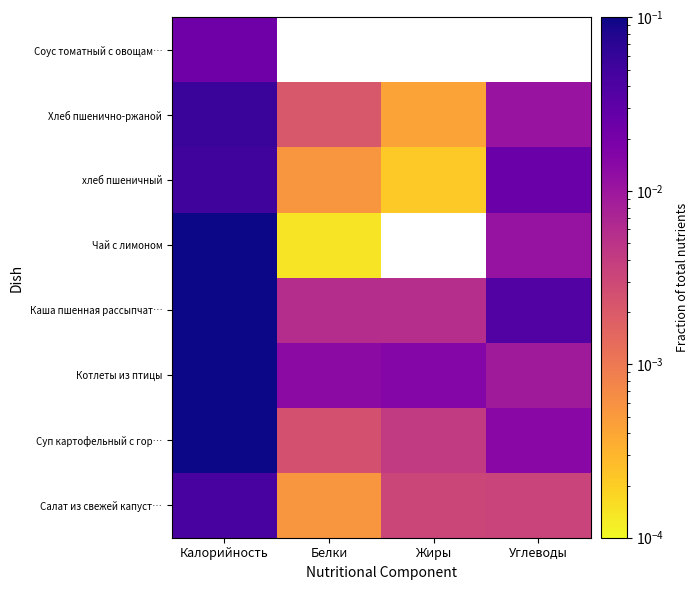

The Салат из свежей капуст… series shows 0.0 at Углеводы. True or false?

False